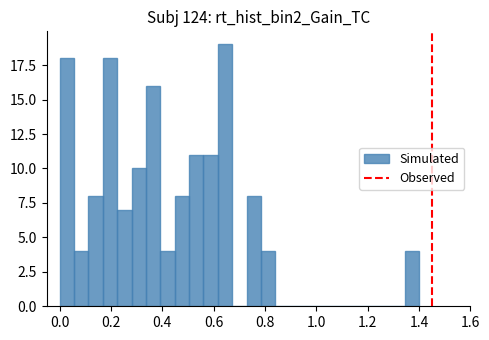

Around what value on the x-axis is the tallest bar? Give the approximate position of its centre, as read against the axis.

0.64